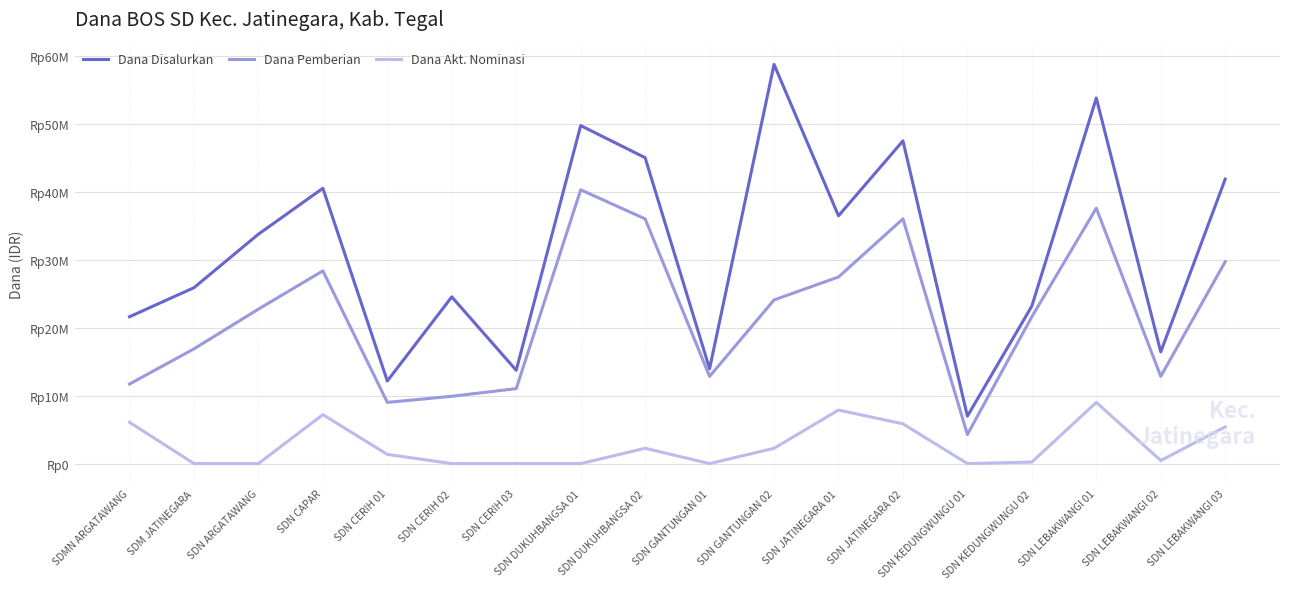

Rank the series by their maximum value, from lowest to highest.

Dana Akt. Nominasi, Dana Pemberian, Dana Disalurkan